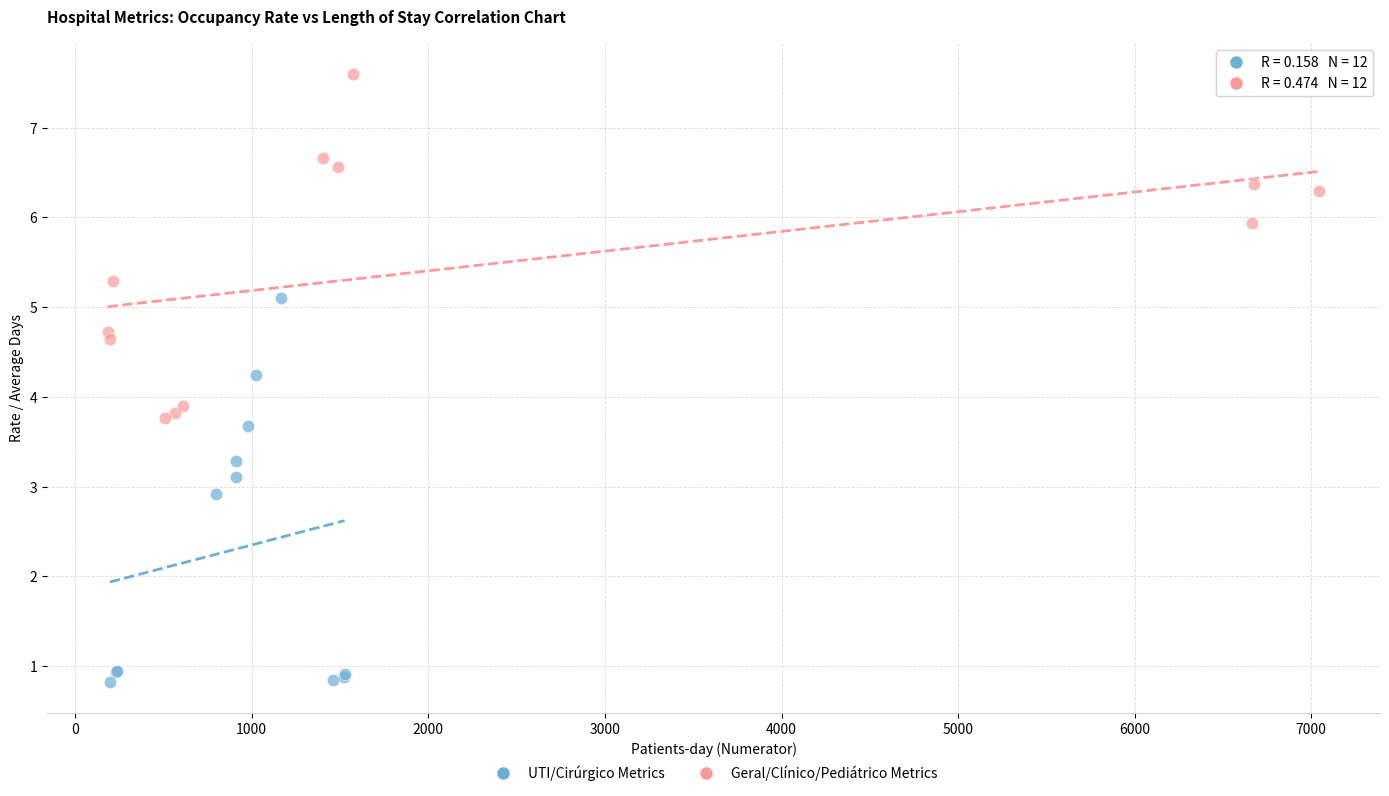

Which series contains the lowest Y value?

UTI/Cirúrgico Metrics